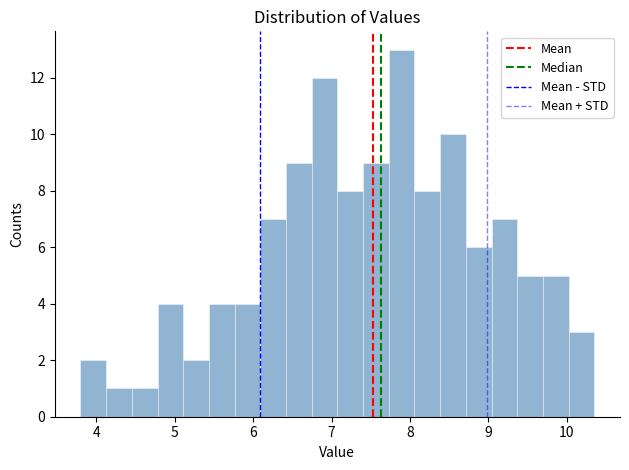

Around what value on the x-axis is the tallest bar? Give the approximate position of its centre, as read against the axis.

7.9